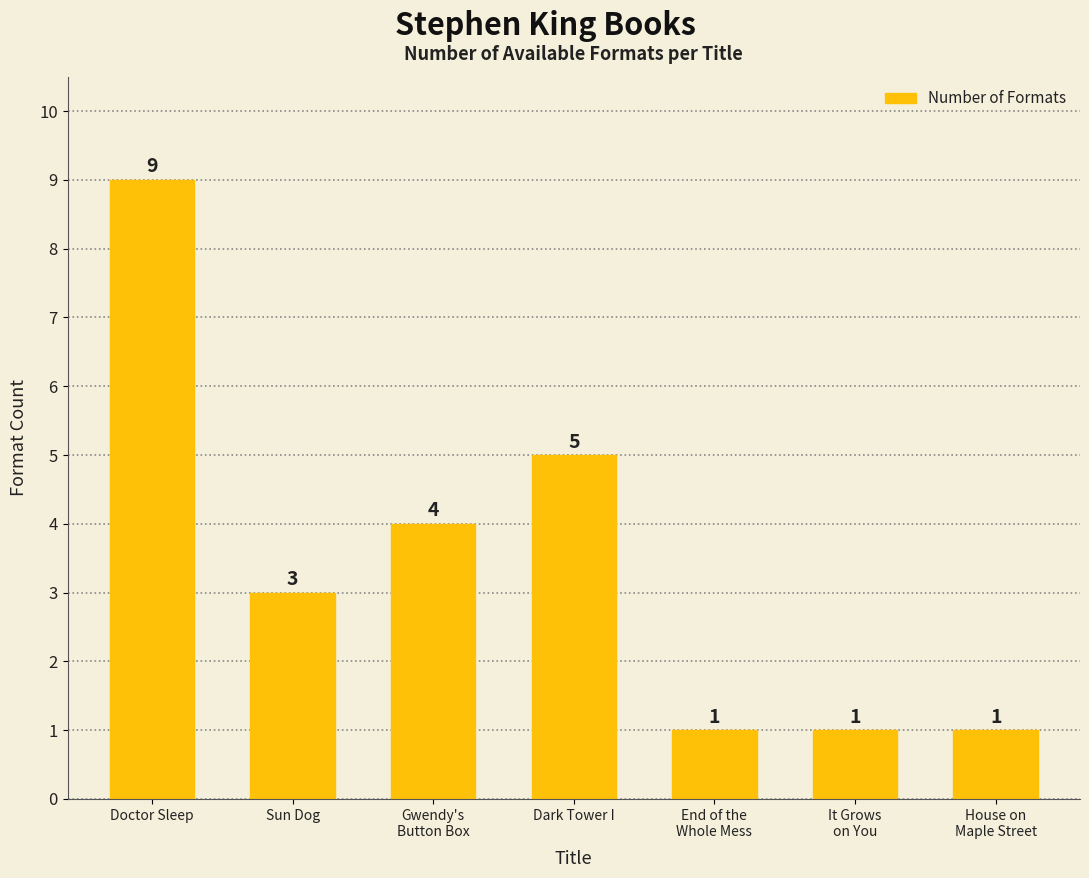

Approximately how many times larger is the value at Dark Tower I compared to House on
Maple Street?

5.0